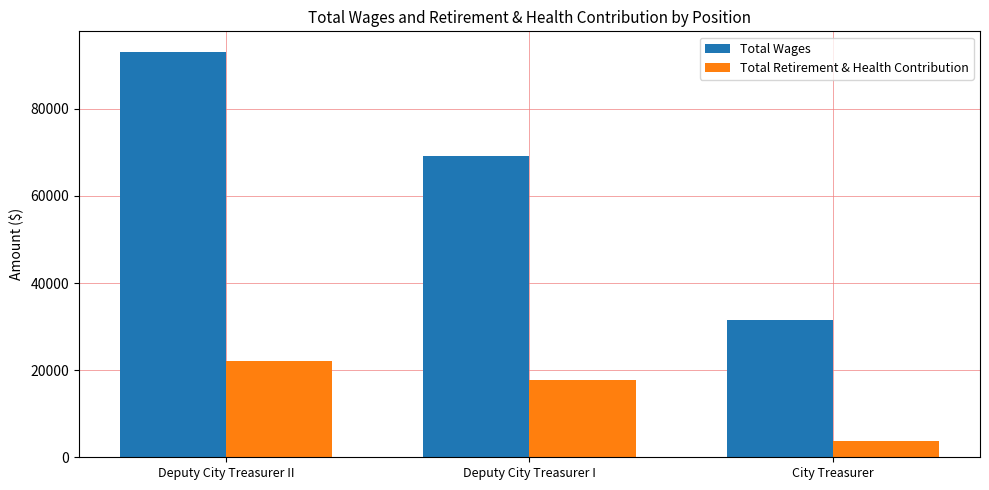

Reading right to left, extract all data points from this chart.

Total Wages: 31500	69300	93156
Total Retirement & Health Contribution: 3835	17668	22170